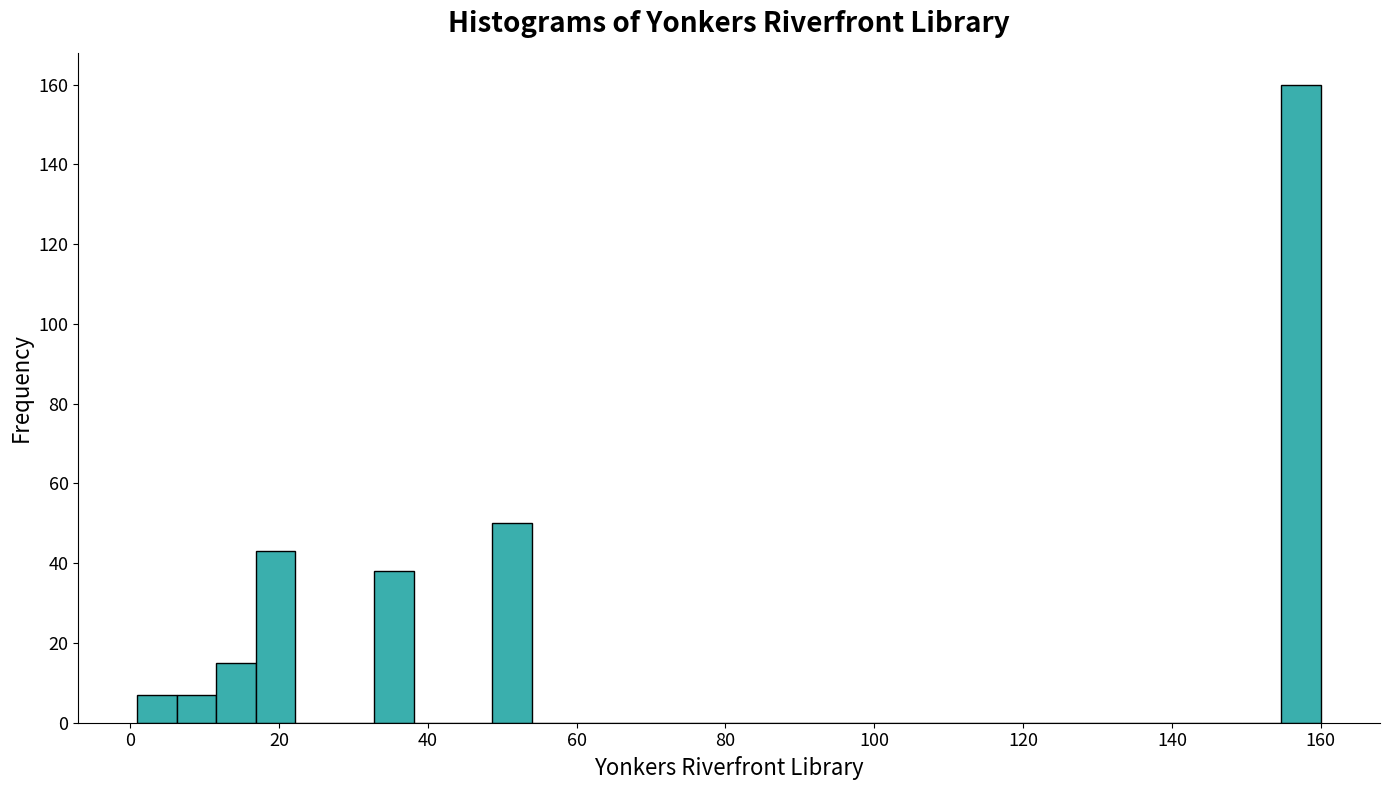

Read against the x-axis, roughly where is the centre of the tallest bar?

158